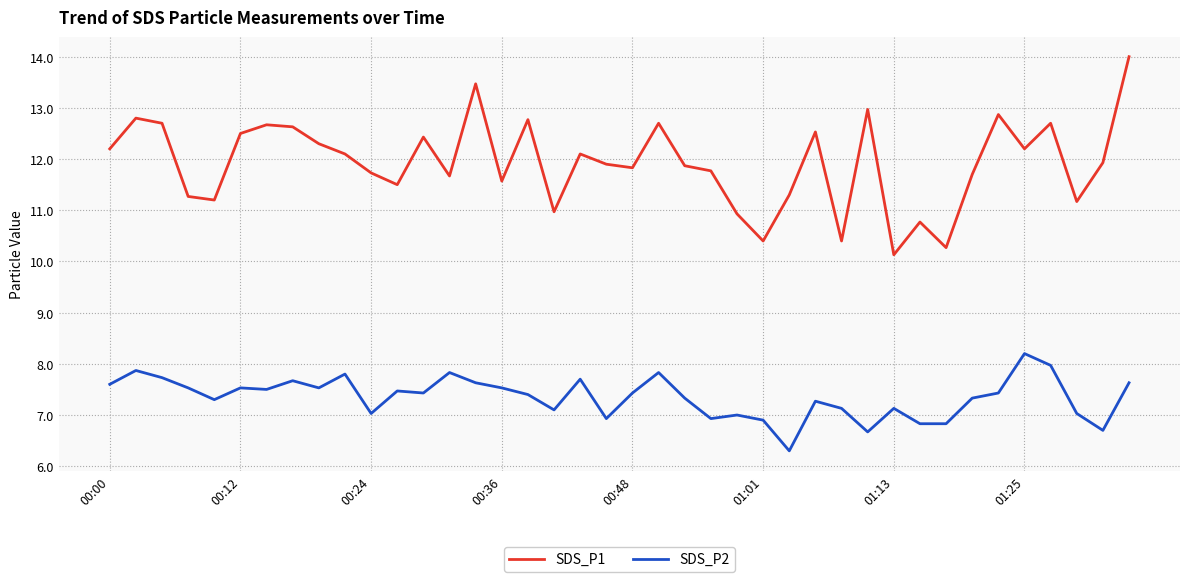

Which series has the largest range (max minus min)?

SDS_P1